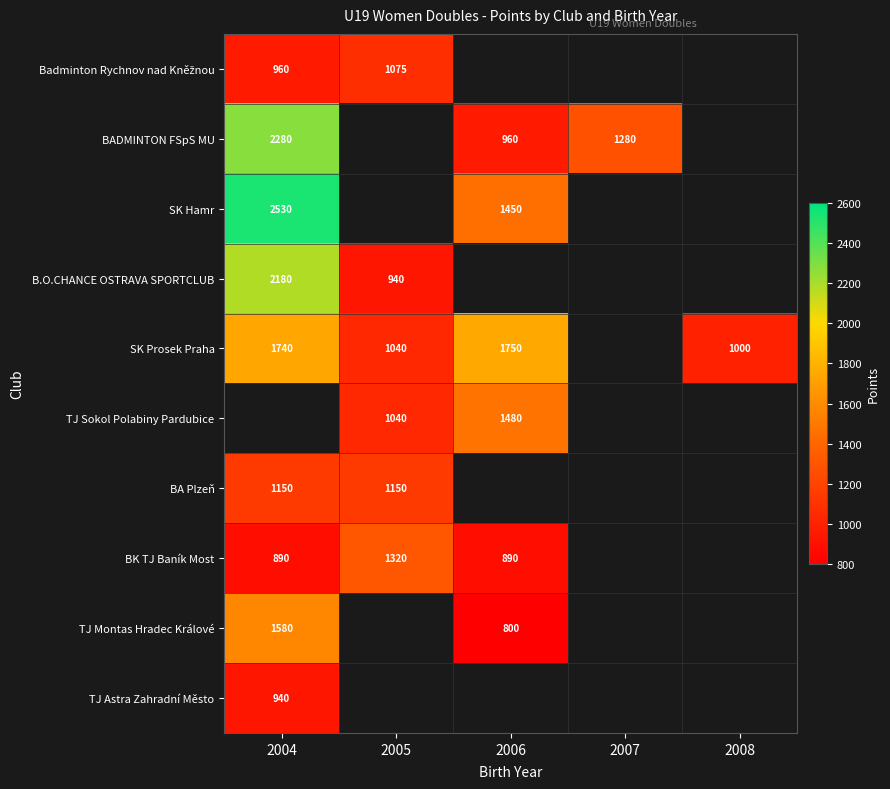

At which category does the chart reach its minimum across all series?

2006